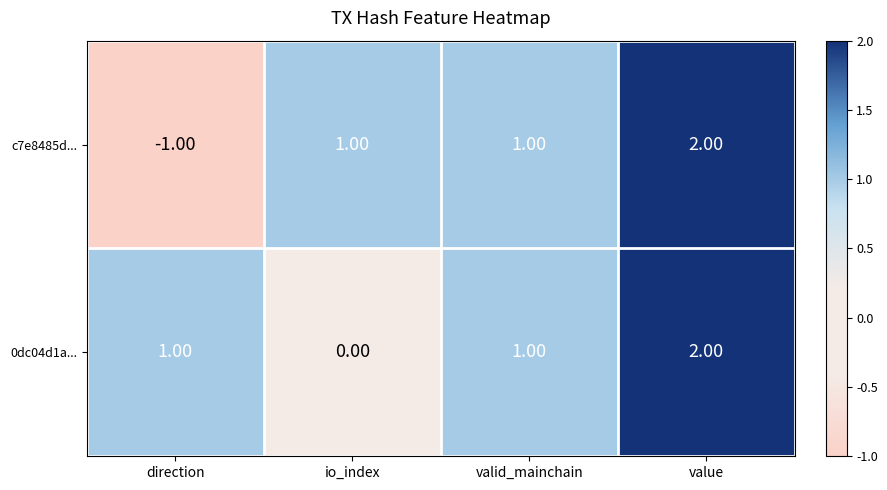

What is the minimum value shown in the chart?

-1